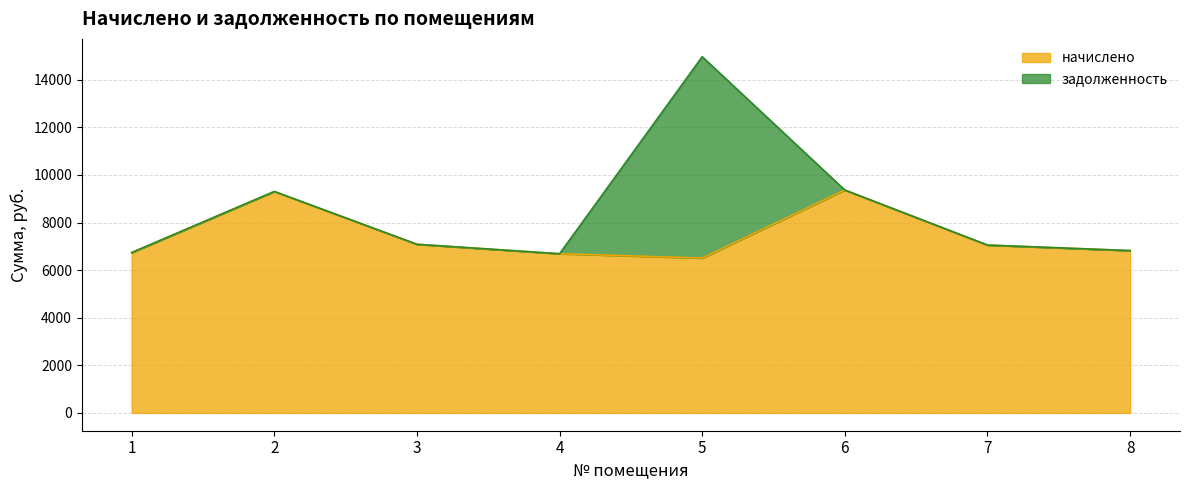

How many lines are shown in the chart?

2